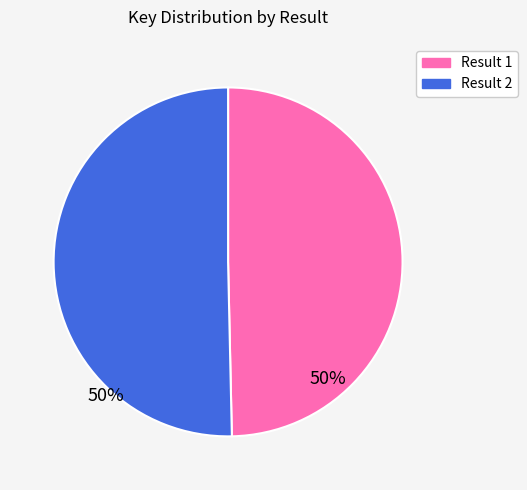

Is there any slice that represents more than half of the pie?

Yes